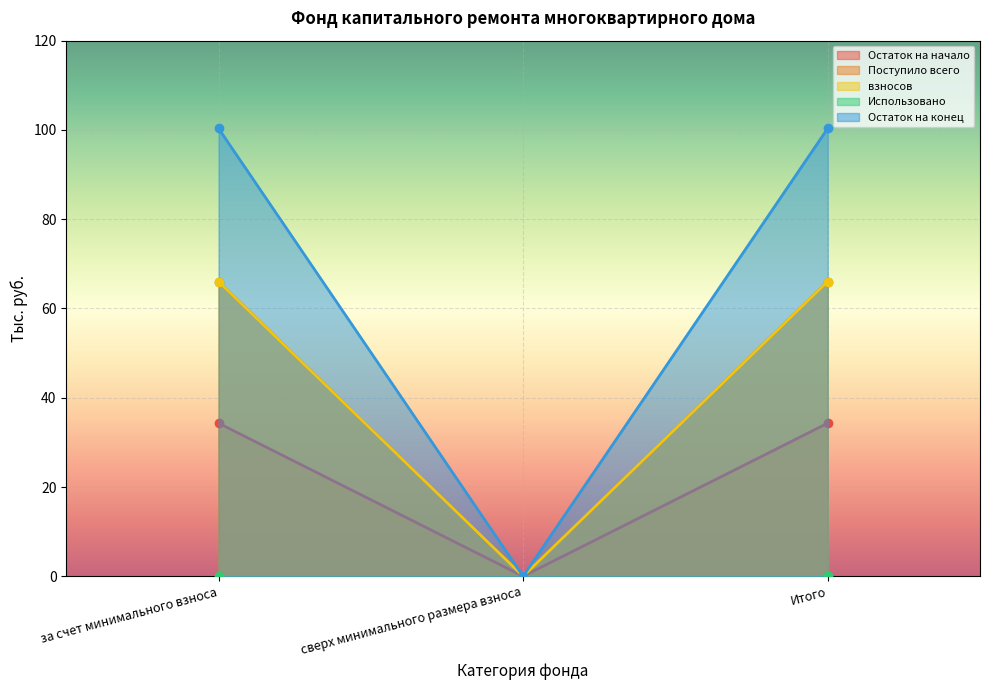

How many values in взносов are above zero?

2